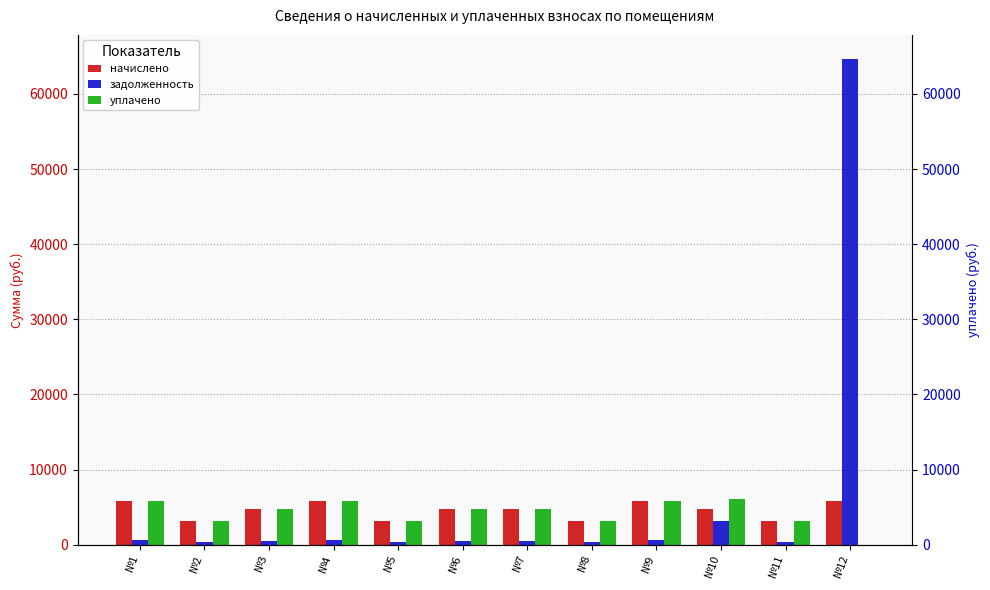

Is the value of задолженность at №8 greater than the value of уплачено at №3?

No